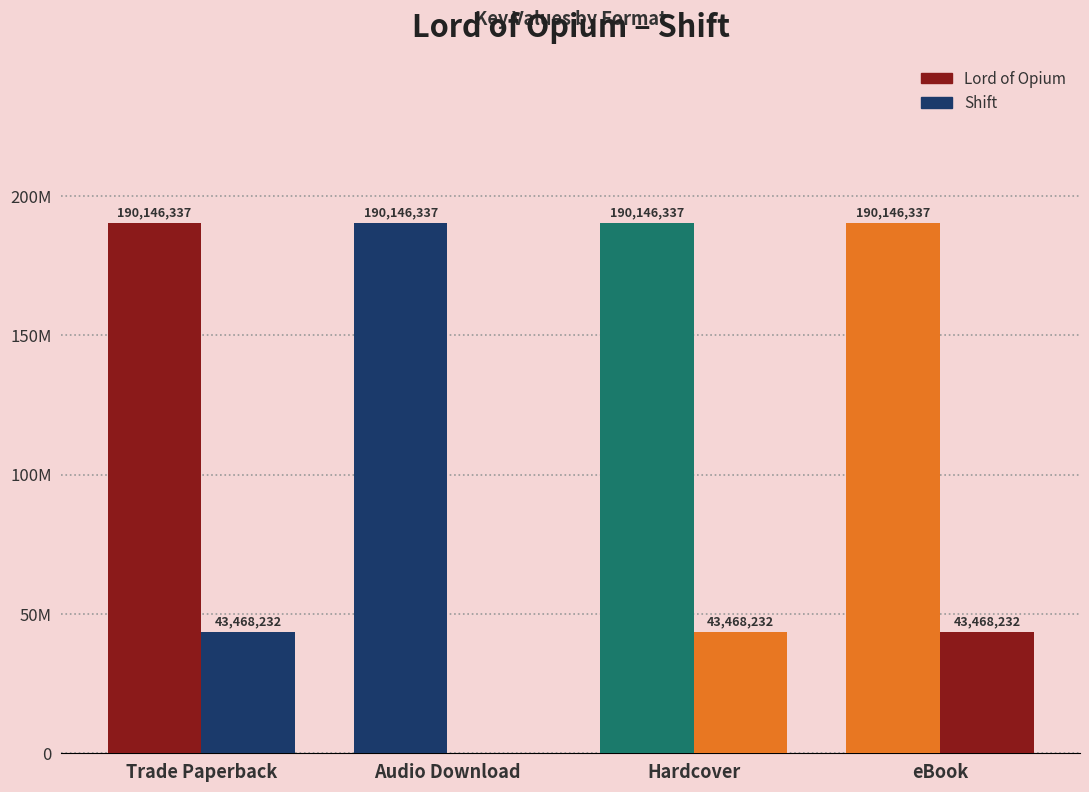

Are the bars grouped side by side (vs. stacked)?

Yes